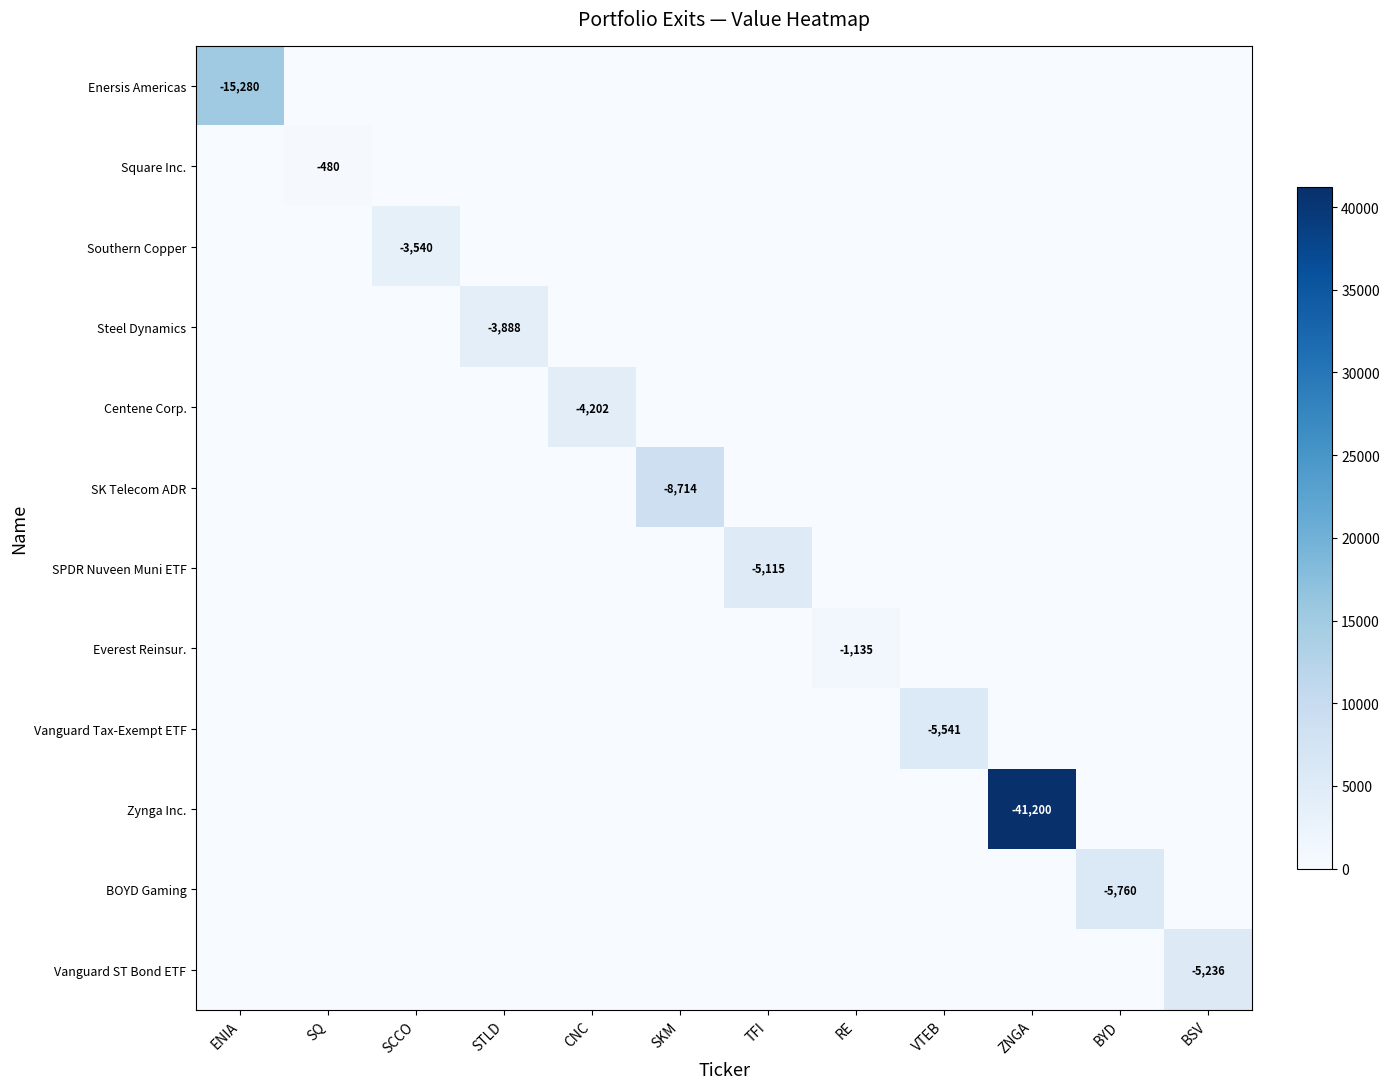

Is it true that SPDR Nuveen Muni ETF equals -5115 at TFI?

True